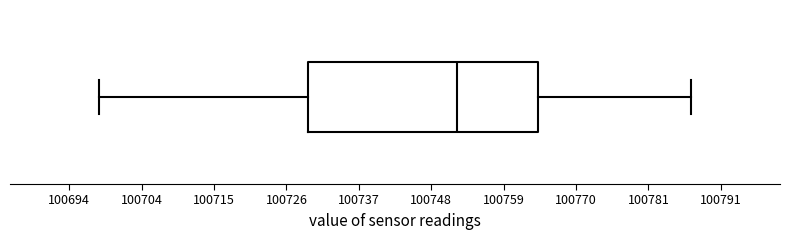

Transcribe this box plot: give where the median line is, the range the box spans, and where the two whiskers end, as read against the x-axis. The values are not printed on the chart, so give them approximately, as read against the axis.

median 100752, box 100730 to 100764, whiskers 100698 to 100788